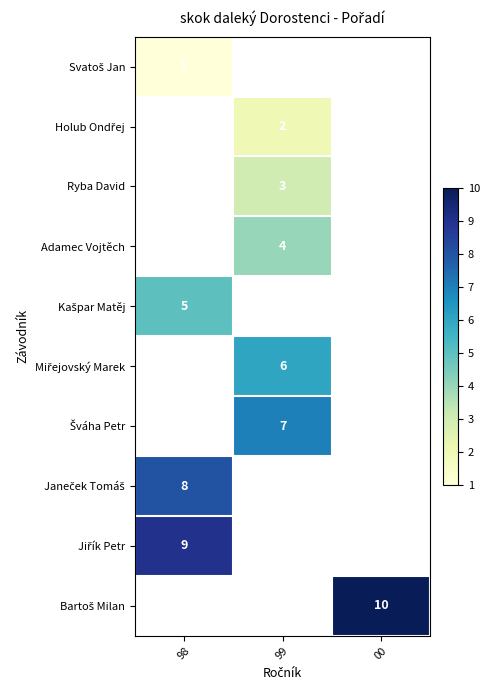

Between 99 and 98, which is larger?

98